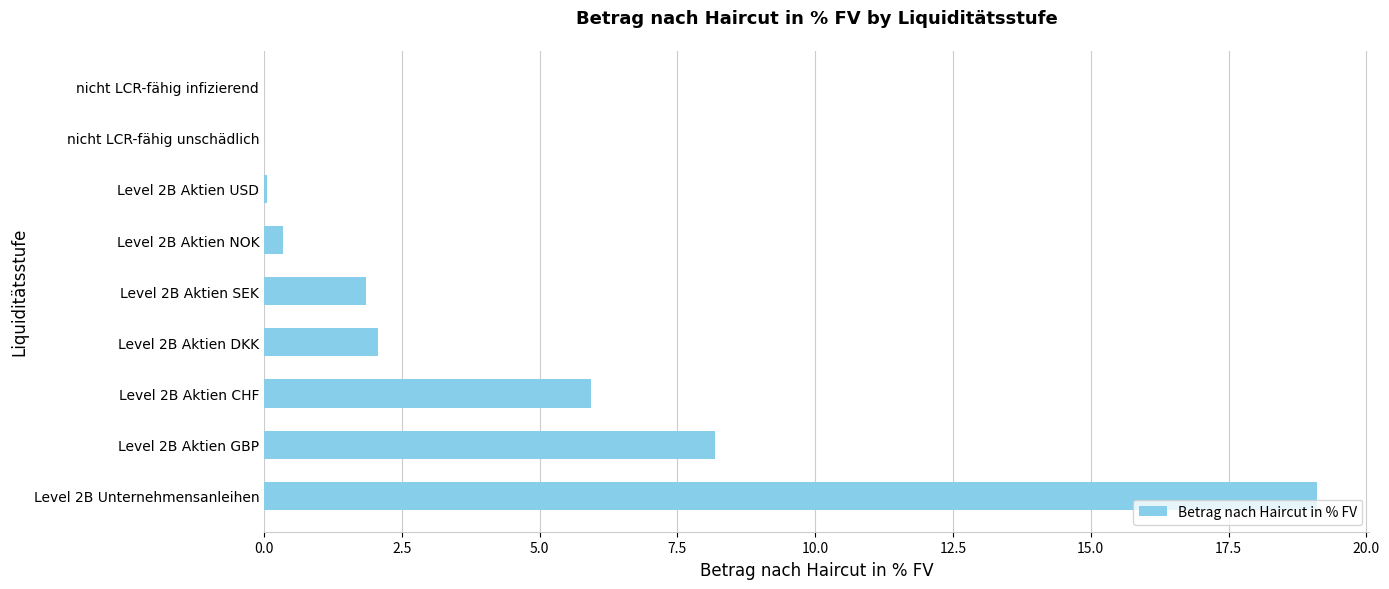

What is the greatest value displayed?

19.1